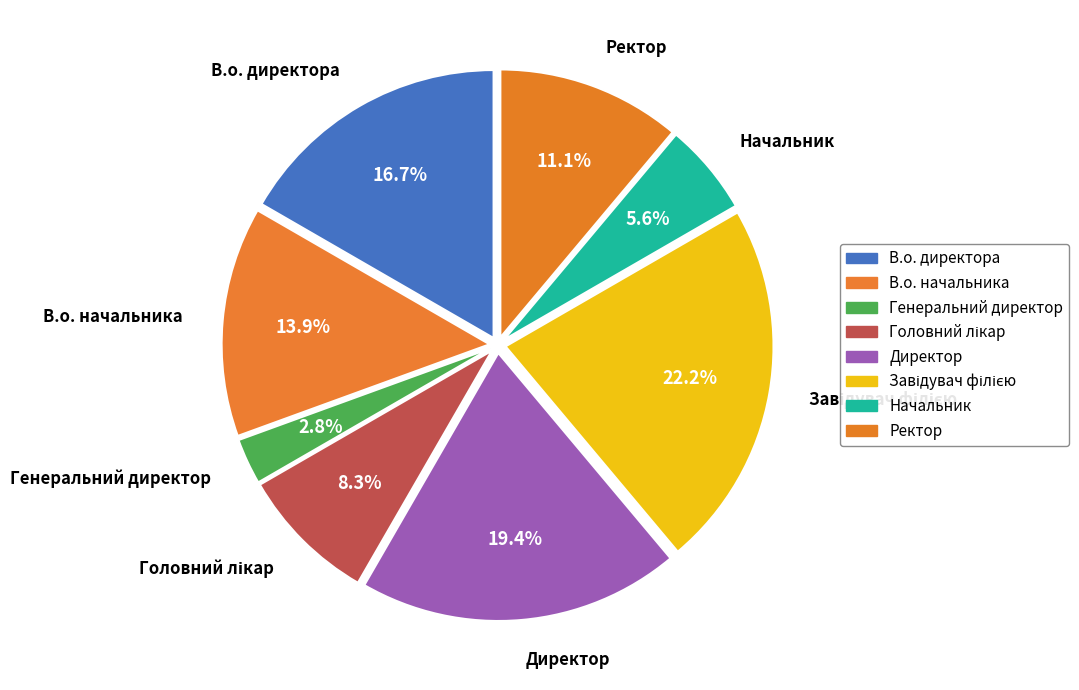

Count the number of slices in the pie.

8